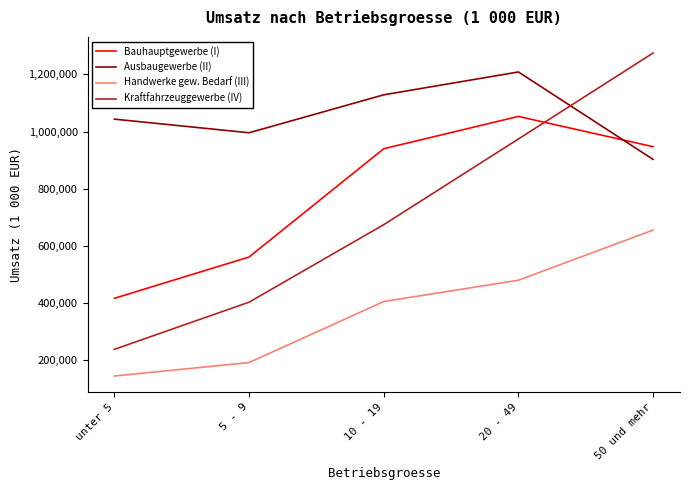

Reading right to left, what are all the values shown in this chart?

Bauhauptgewerbe (I): 947078	1053046	939988	560940	416343
Ausbaugewerbe (II): 902596	1208716	1128713	995863	1043516
Handwerke gew. Bedarf (III): 655189	479586	405070	191402	144328
Kraftfahrzeuggewerbe (IV): 1274963	974064	674174	402842	237731